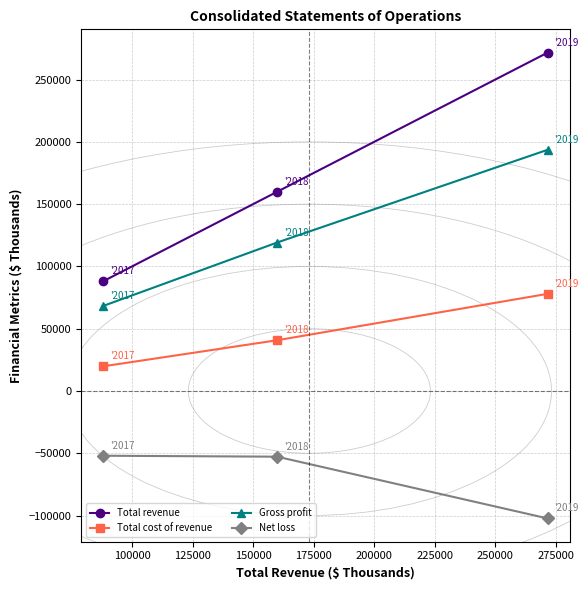

What is the value of the Gross profit point at the 2nd from the left?

119195